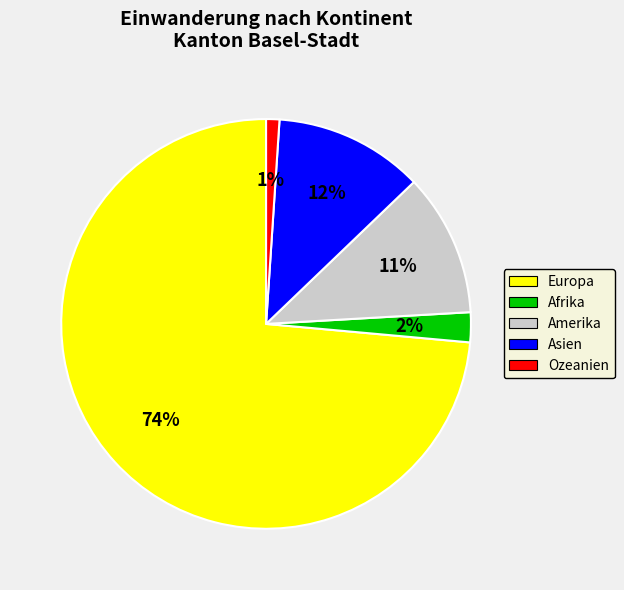

Count the number of slices in the pie.

5